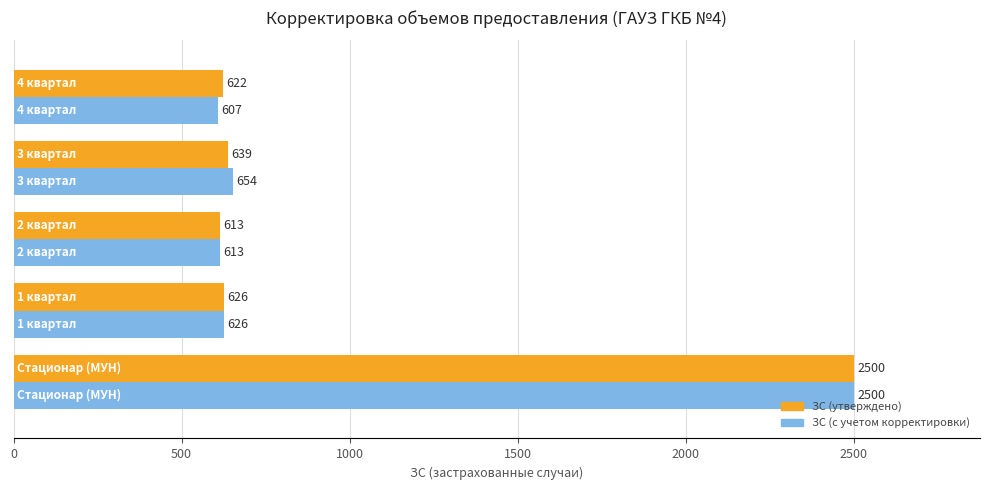

What is the difference between the second highest and second lowest values in the ЗС (утверждено) series?

17